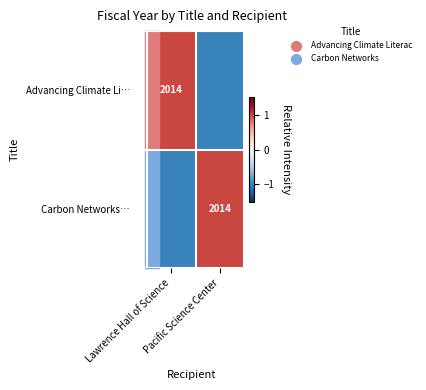

The Advancing Climate Li… series shows 0 at Pacific Science Center. True or false?

False